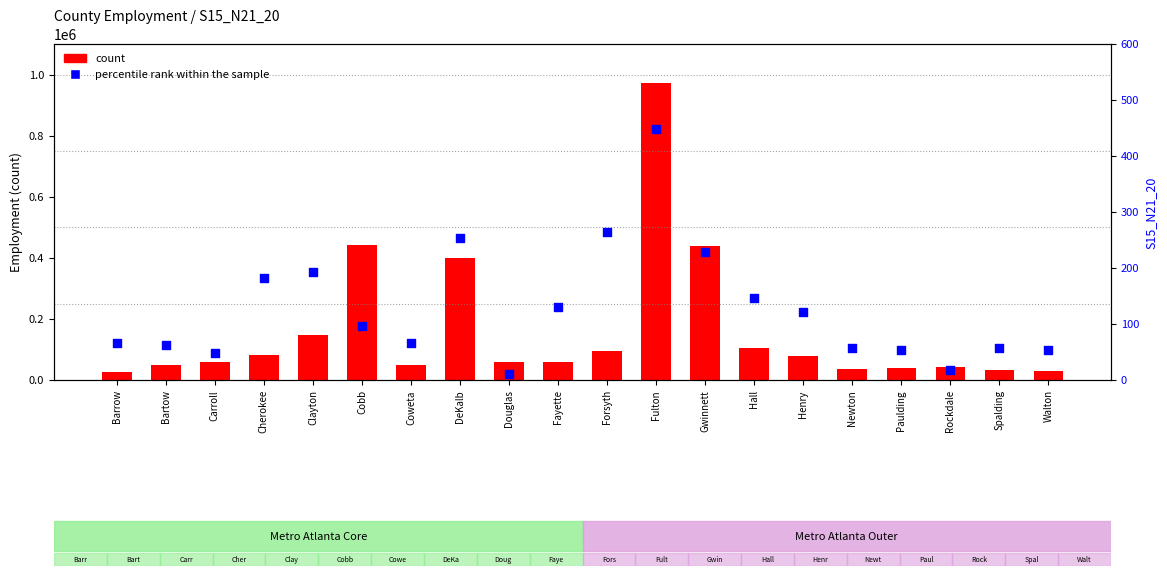

What are all the series names shown in the legend?

count, percentile rank within the sample